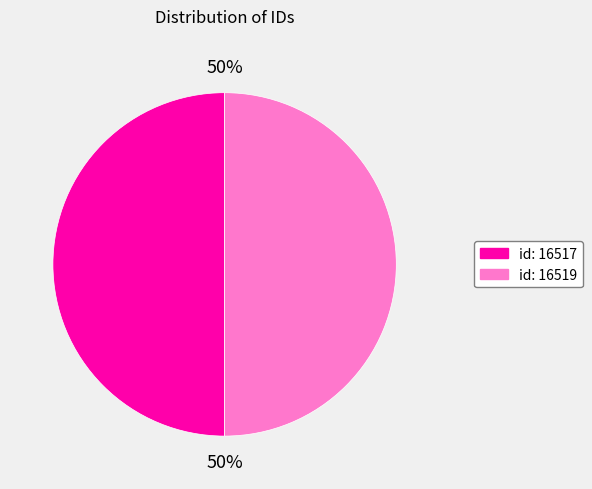

Combined, do id: 16517 and id: 16519 account for over 50%?

Yes